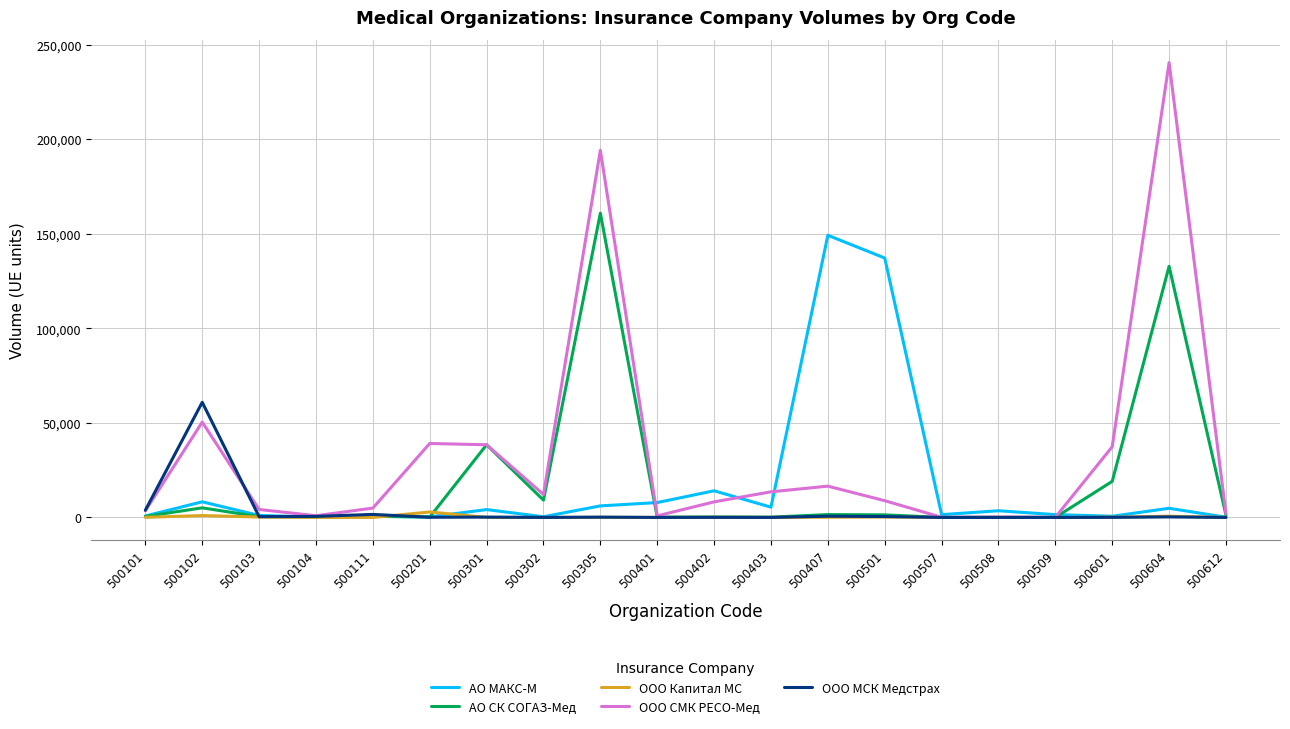

What is the average value of the ООО МСК Медстрах series?

3464